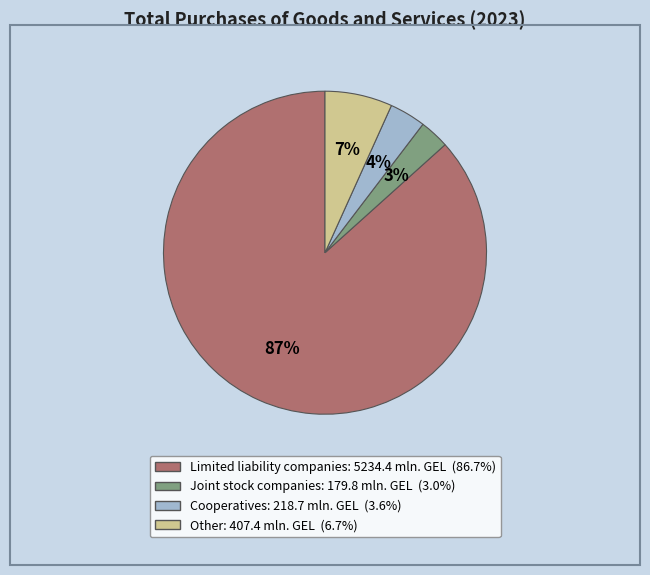

Is there any slice that represents more than half of the pie?

Yes